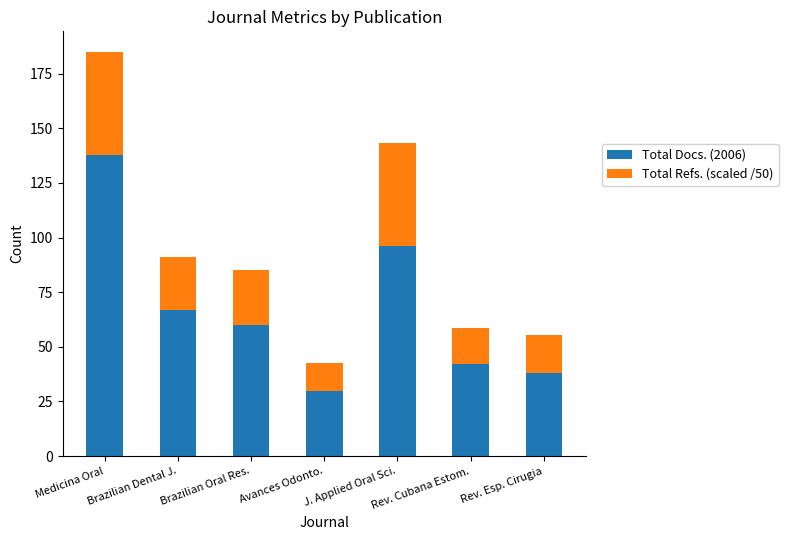

What are all the series names shown in the legend?

Total Docs. (2006), Total Refs. (scaled /50)